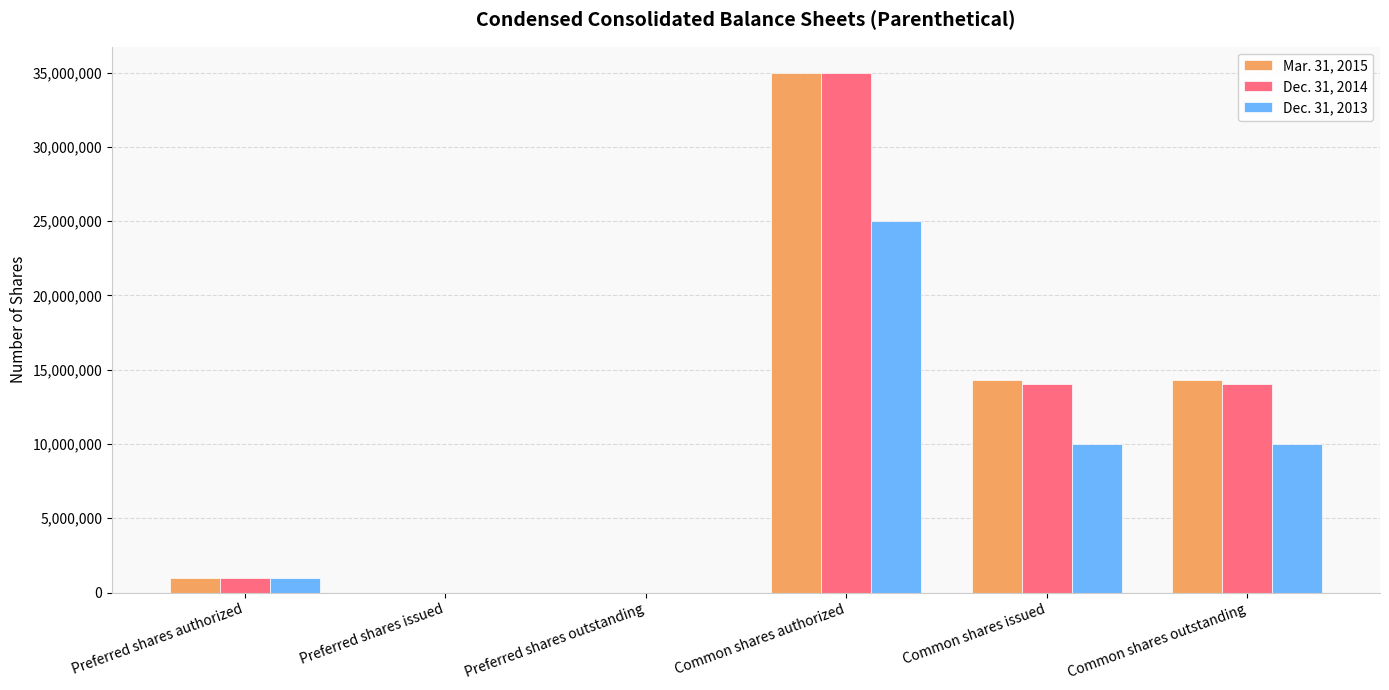

How many groups of bars are there?

6